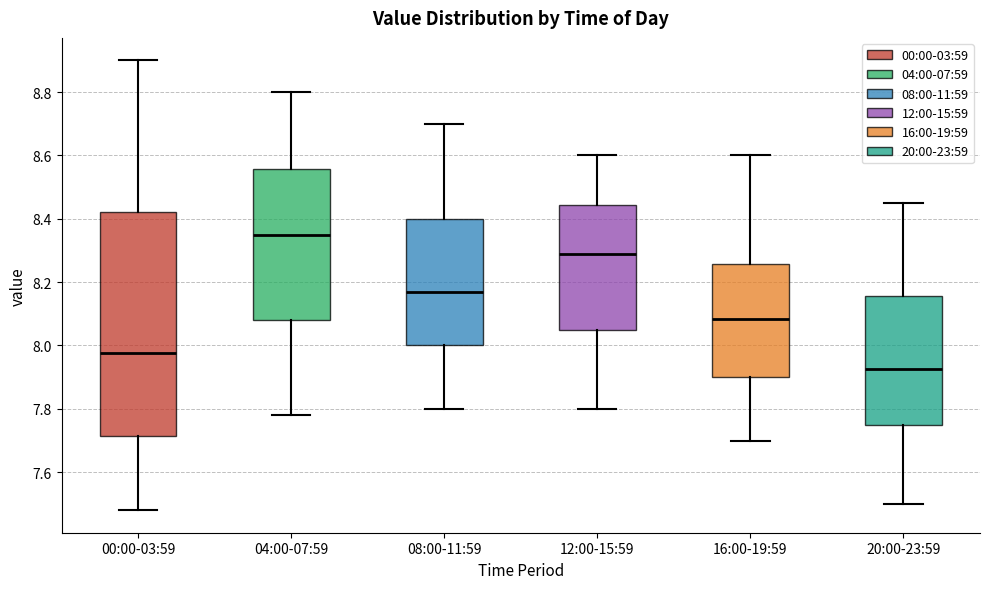

Where is the upper edge of the box for 12:00-15:59 on the y-axis? The values are not printed on the chart, so give them approximately, as read against the axis.

8.44